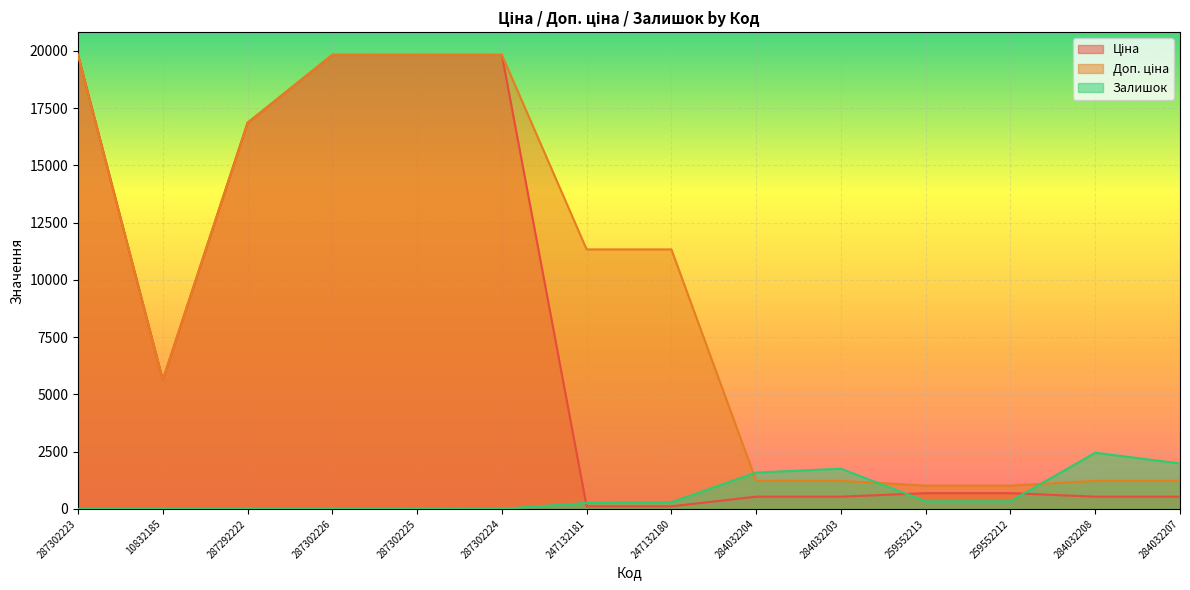

Reading left to right, extract all data points from this chart.

Ціна: 19831.1	5636.0	16863.2	19831.1	19831.1	19831.1	113.3	113.3	535.4	535.4	689.1	689.1	535.4	535.4
Доп. ціна: 19831.1	5636.0	16863.2	19831.1	19831.1	19831.1	11334.0	11334.0	1227.2	1227.2	1017.8	1017.8	1227.2	1227.2
Залишок: 0.0	2.0	4.0	1.0	5.0	3.0	260.0	290.0	1588.0	1756.0	330.0	333.0	2453.0	1986.0